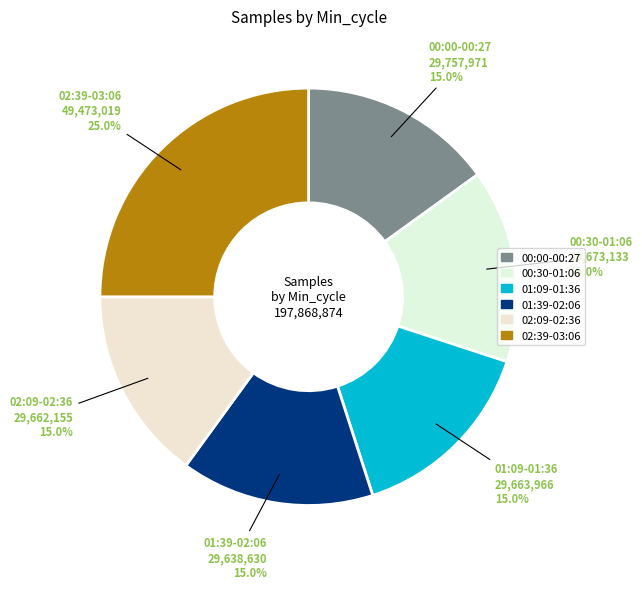

How many slices are in this pie chart?

6